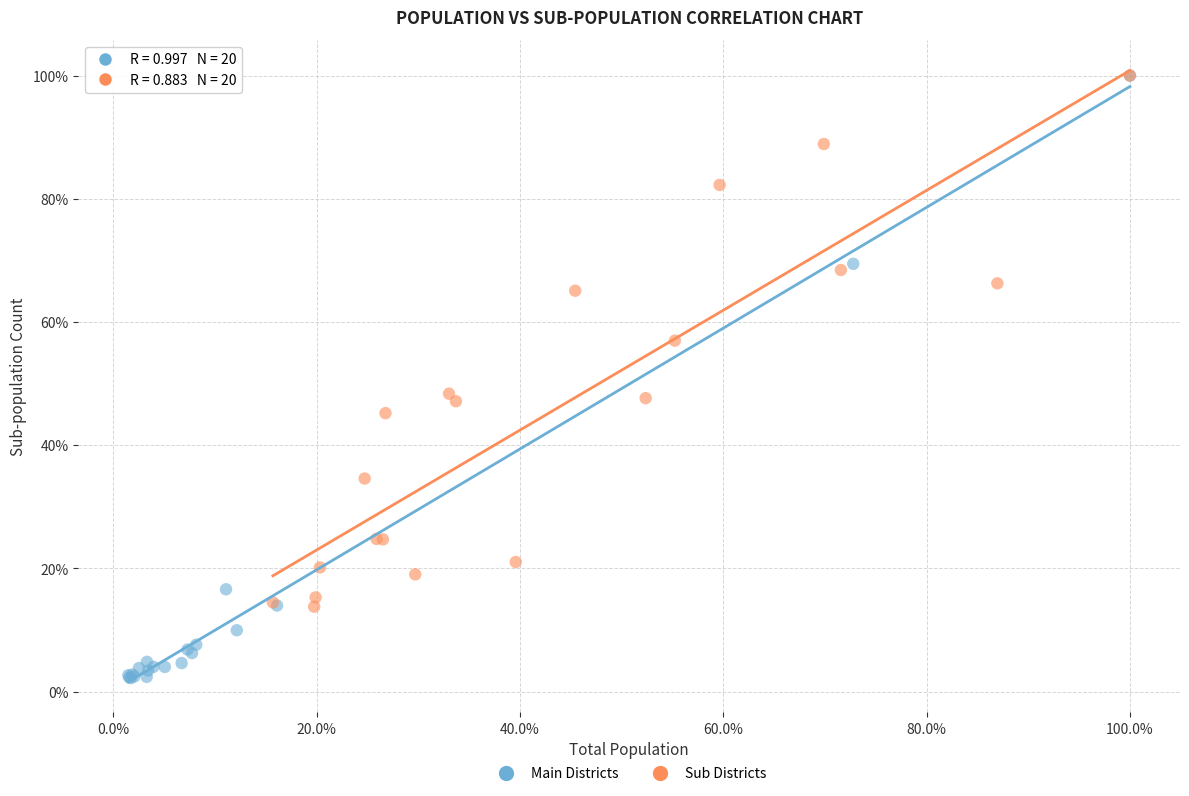

What are all the series names shown in the legend?

Main Districts, Sub Districts